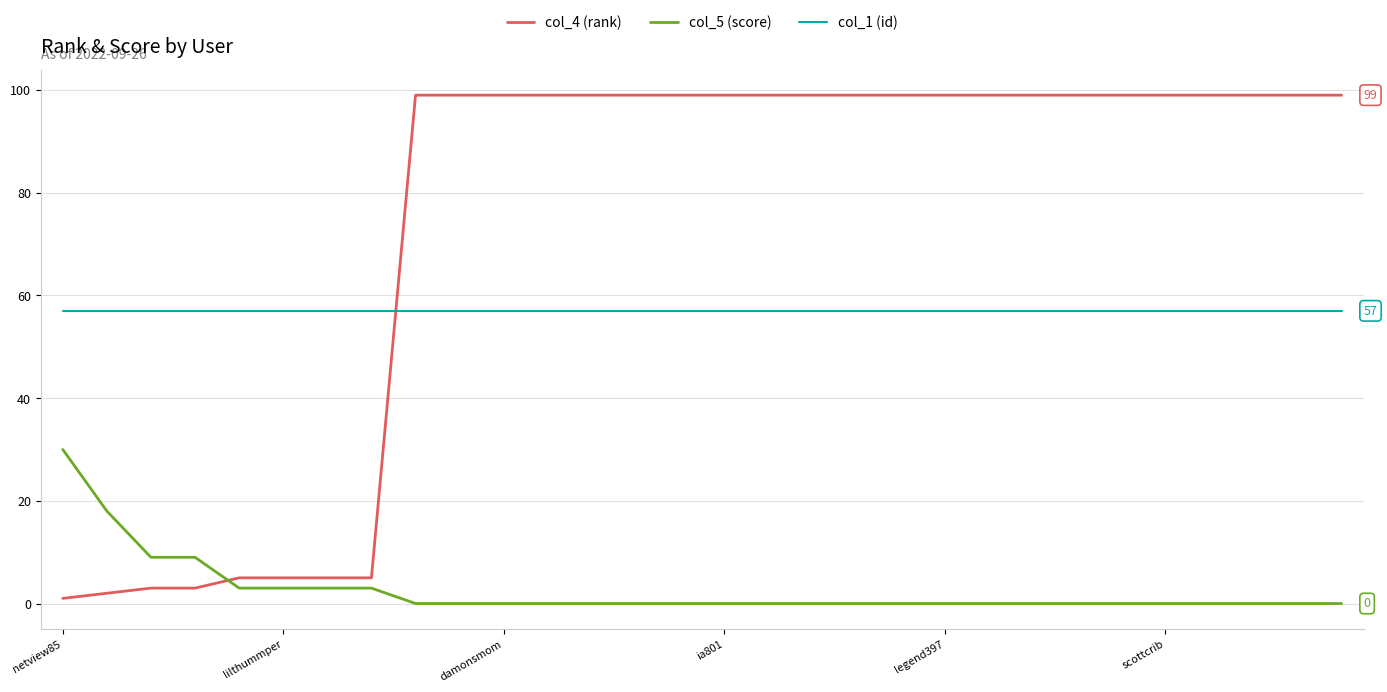

Which series has the largest total across all categories?

col_4 (rank)